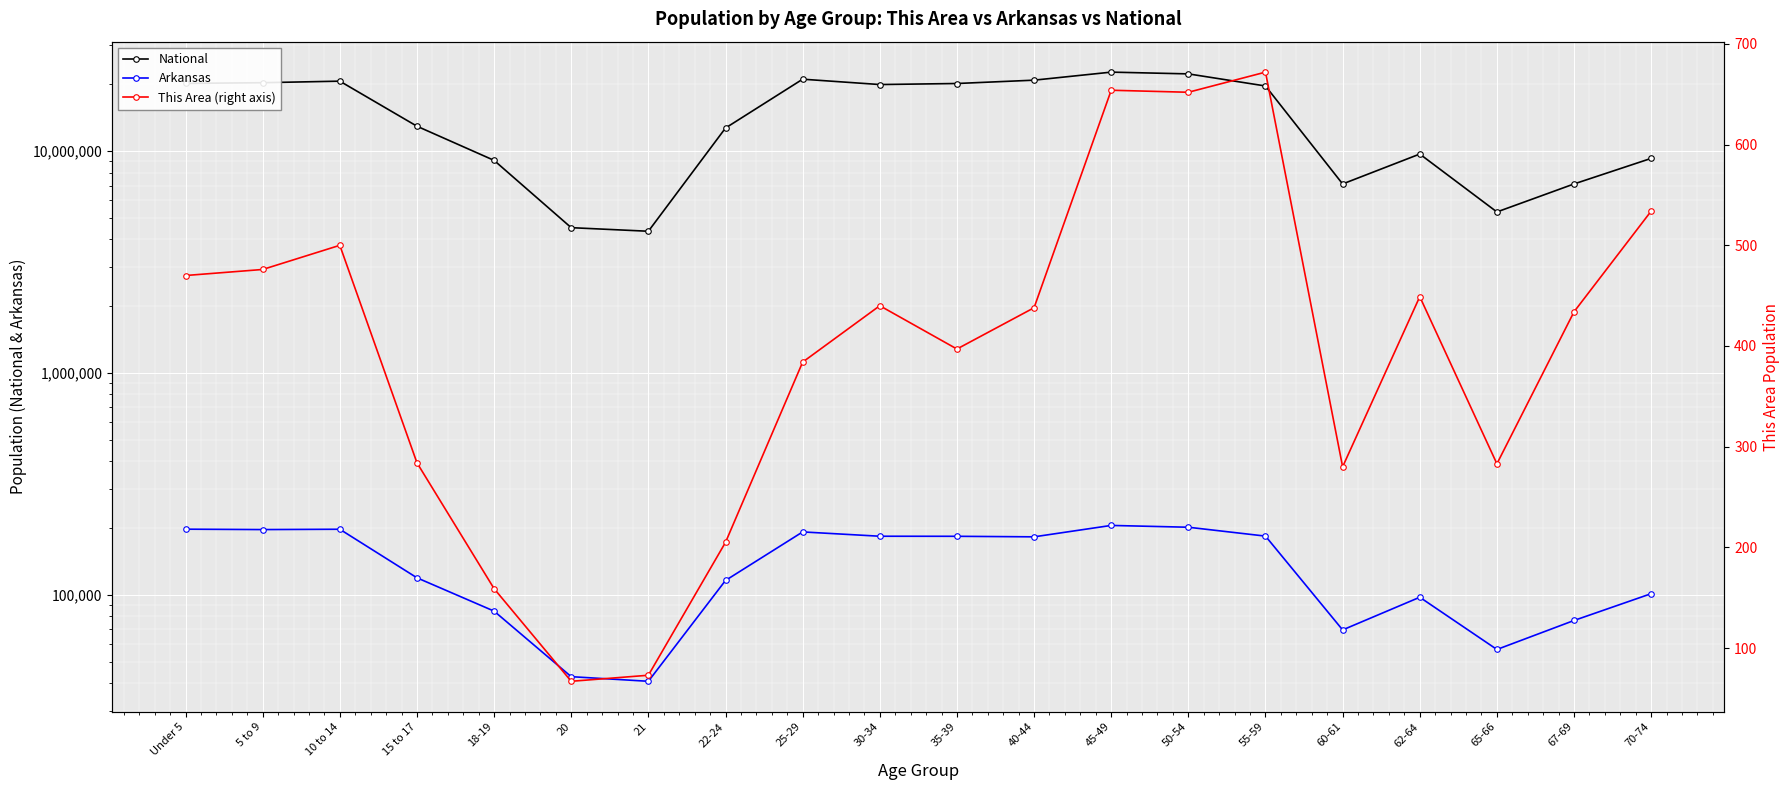

Rank the categories by National value from lowest to highest.

21, 20, 65-66, 60-61, 67-69, 18-19, 70-74, 62-64, 22-24, 15 to 17, 55-59, 30-34, 35-39, Under 5, 5 to 9, 10 to 14, 40-44, 25-29, 50-54, 45-49